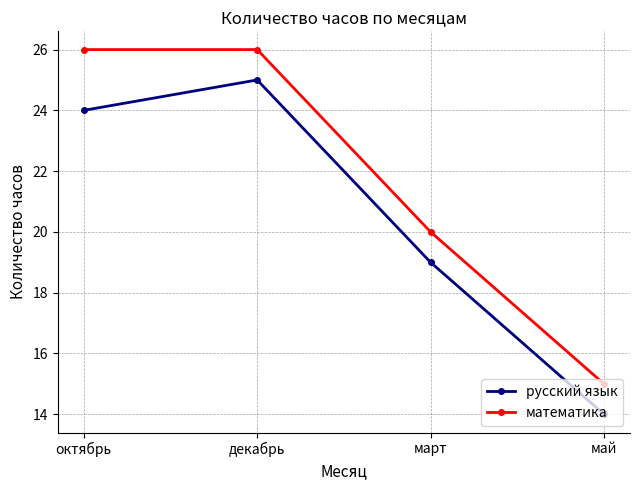

True or false: русский язык and математика intersect in this chart.

False